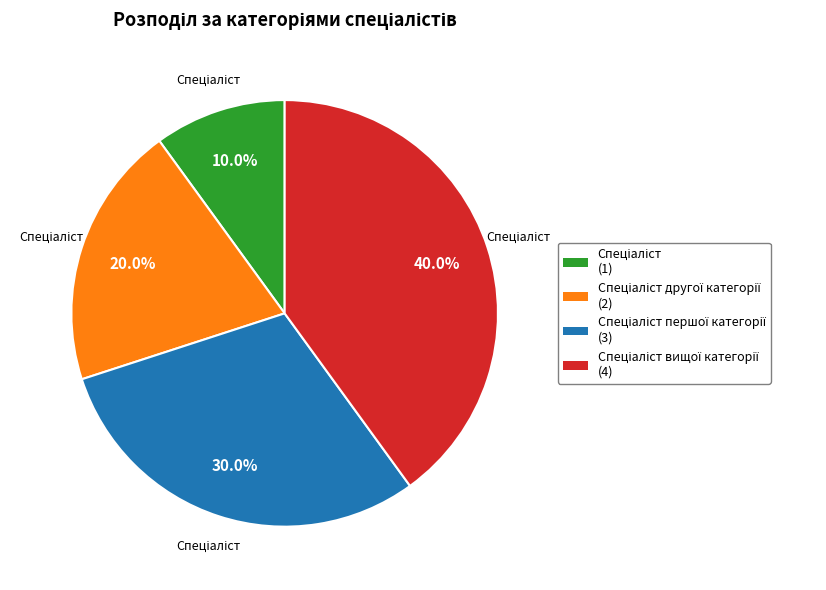

Count the number of slices in the pie.

4